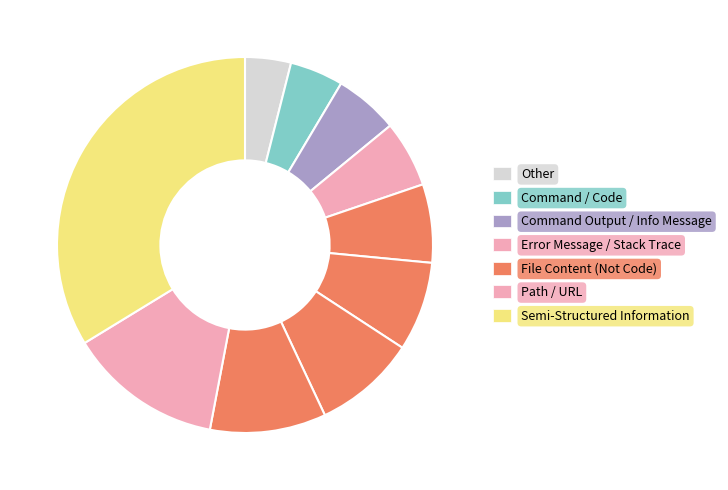

How many slices are in this pie chart?

10